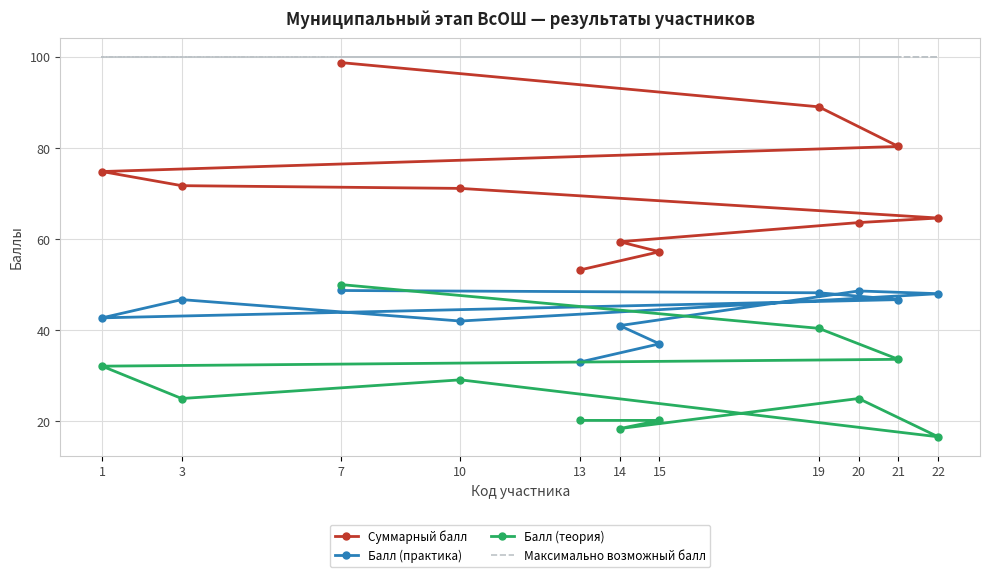

What is the difference between the maximum and minimum values in the Суммарный балл series?

45.5